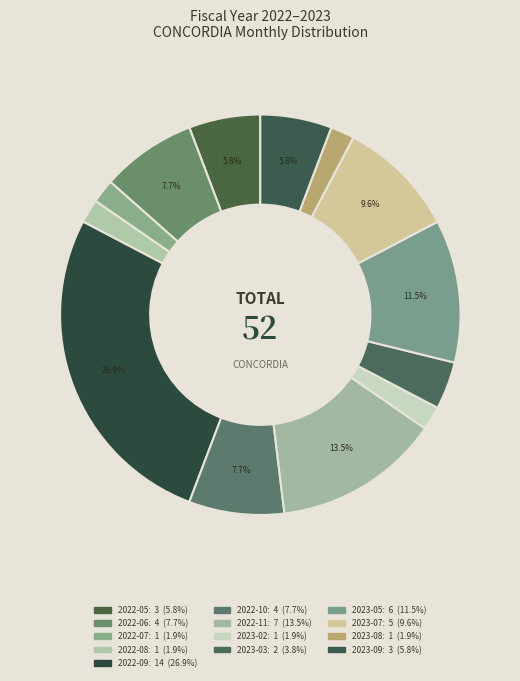

The 2022-10 slice represents 18% of the pie. True or false?

False